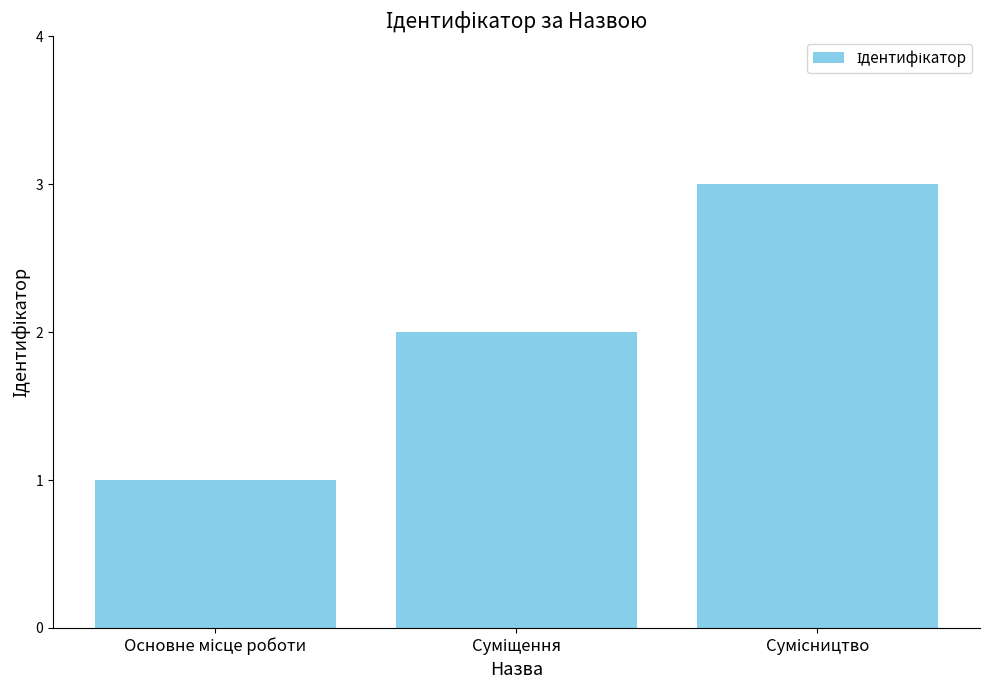

What is the greatest value displayed?

3